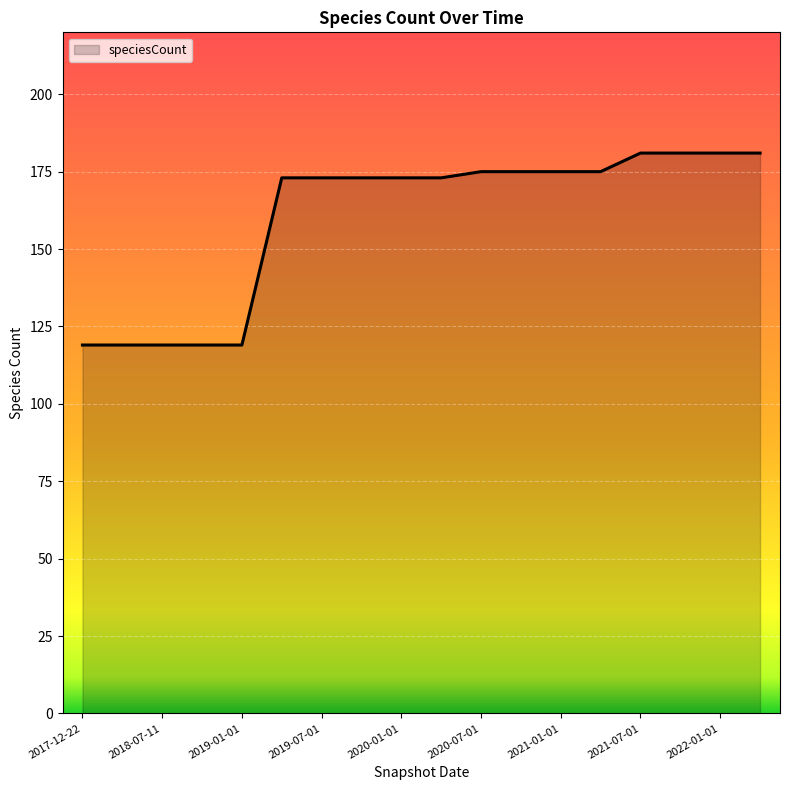

What is the minimum value shown in the chart?

119